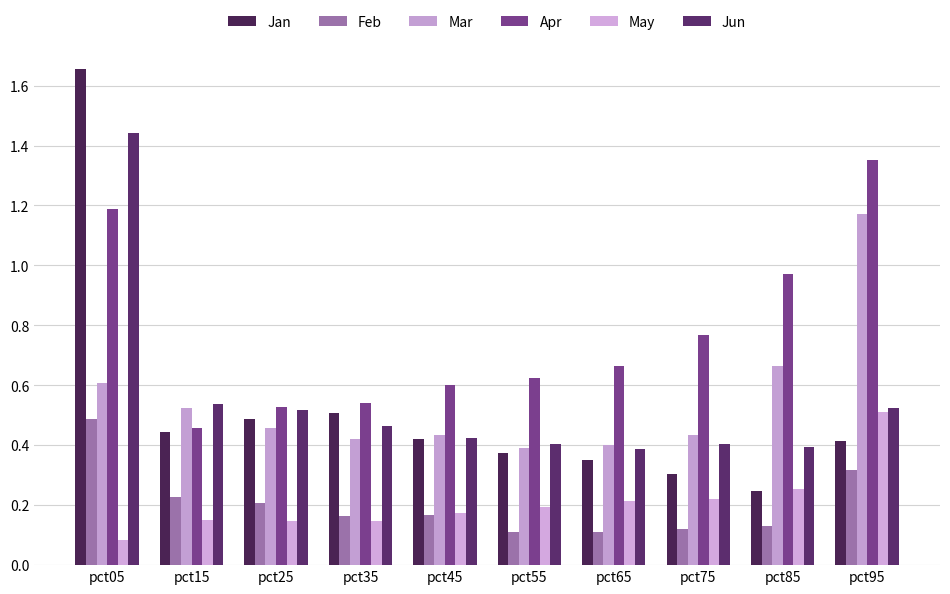

Count the Mar values in the range 0 to 1.

9